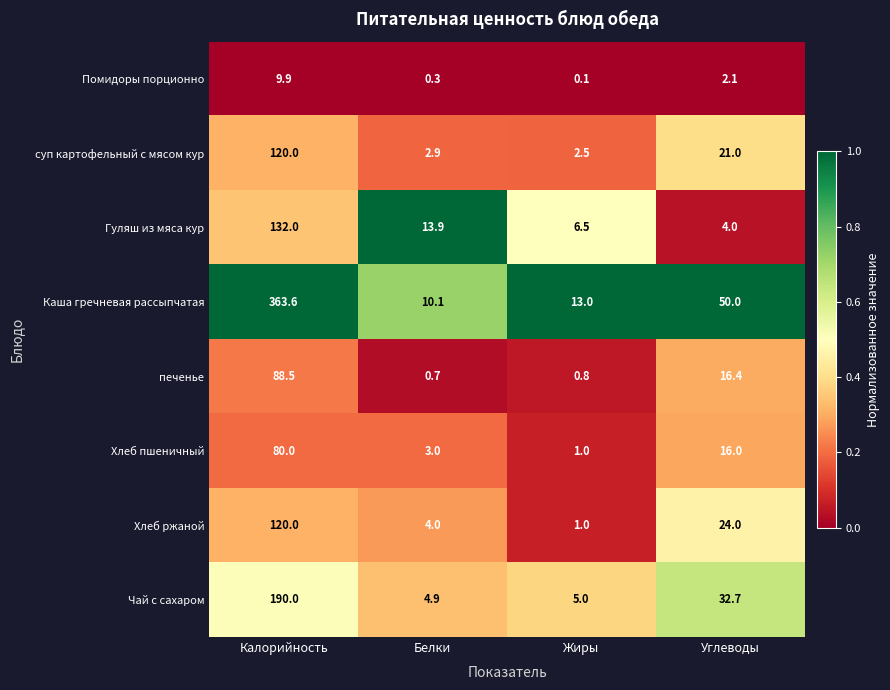

Which series has the widest spread of values?

Каша гречневая рассыпчатая